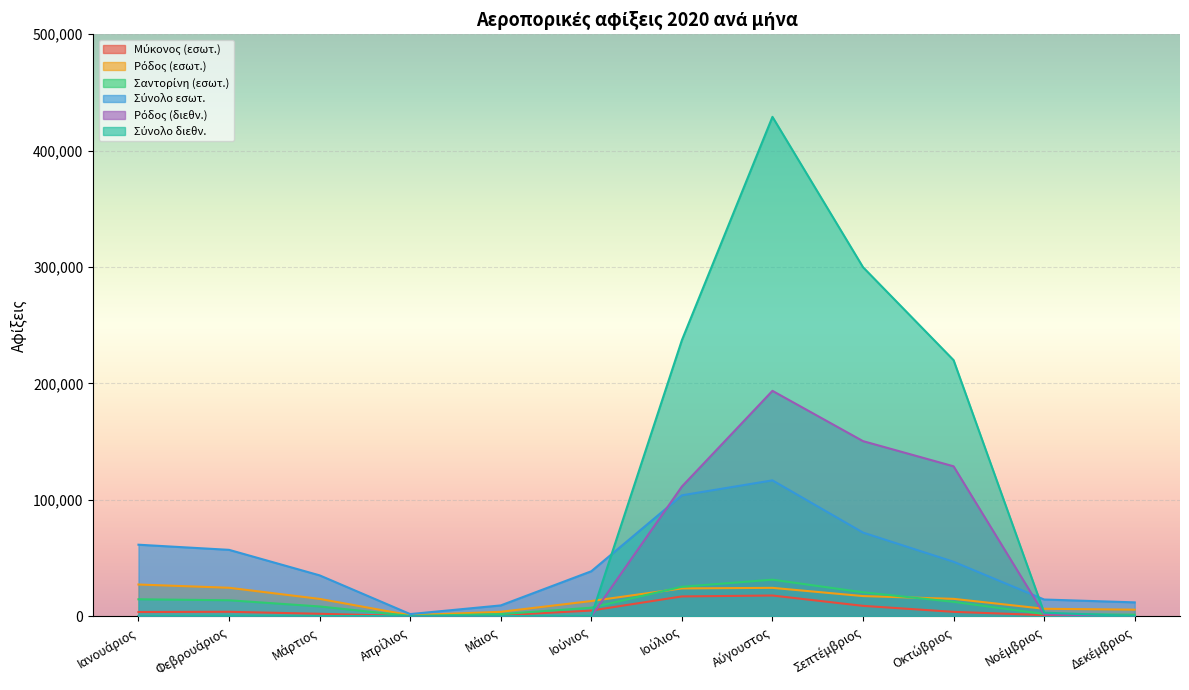

At which label does Σαντορίνη (εσωτ.) first exceed 12271?

Ιανουάριος